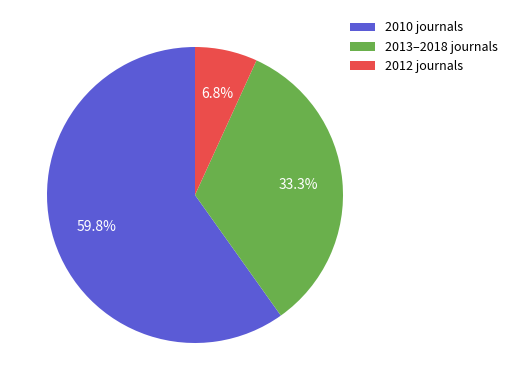

Does any single category account for the majority?

Yes